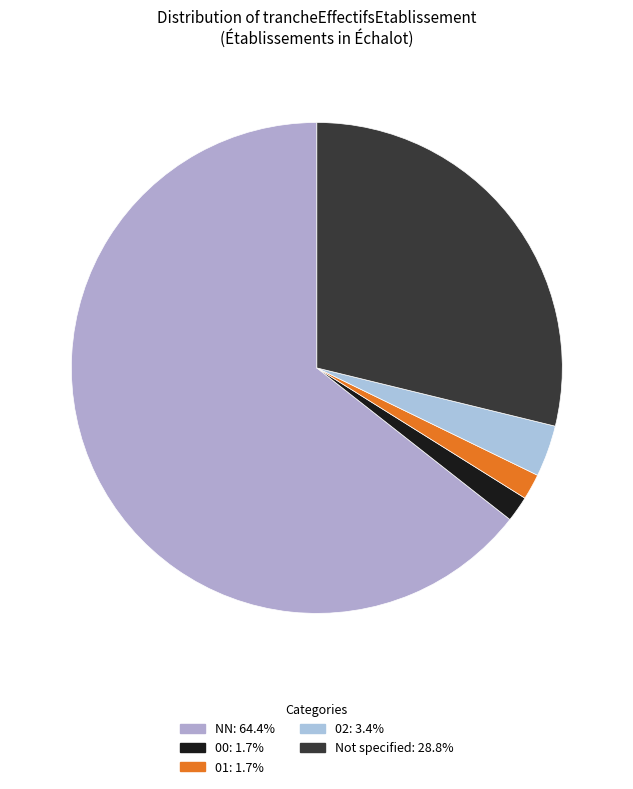

How many slices are in this pie chart?

5